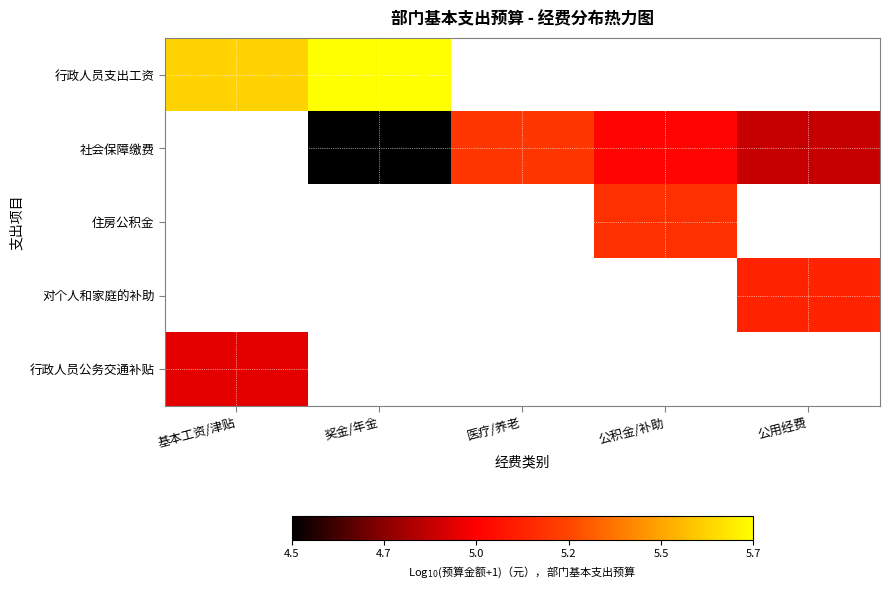

What is the difference between the highest and lowest values at 基本工资/津贴?

0.7